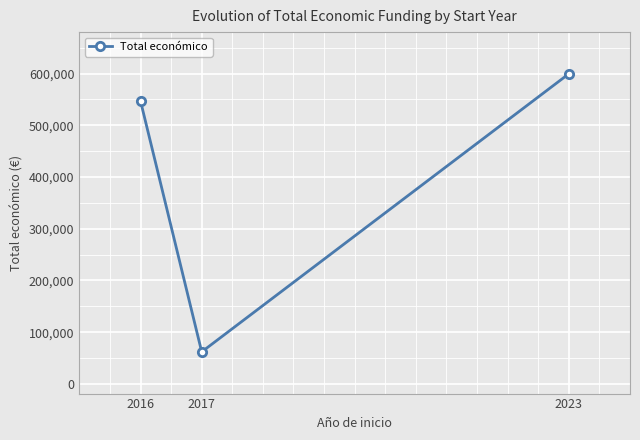

Is it true that the value at 2017 is 61850?

True